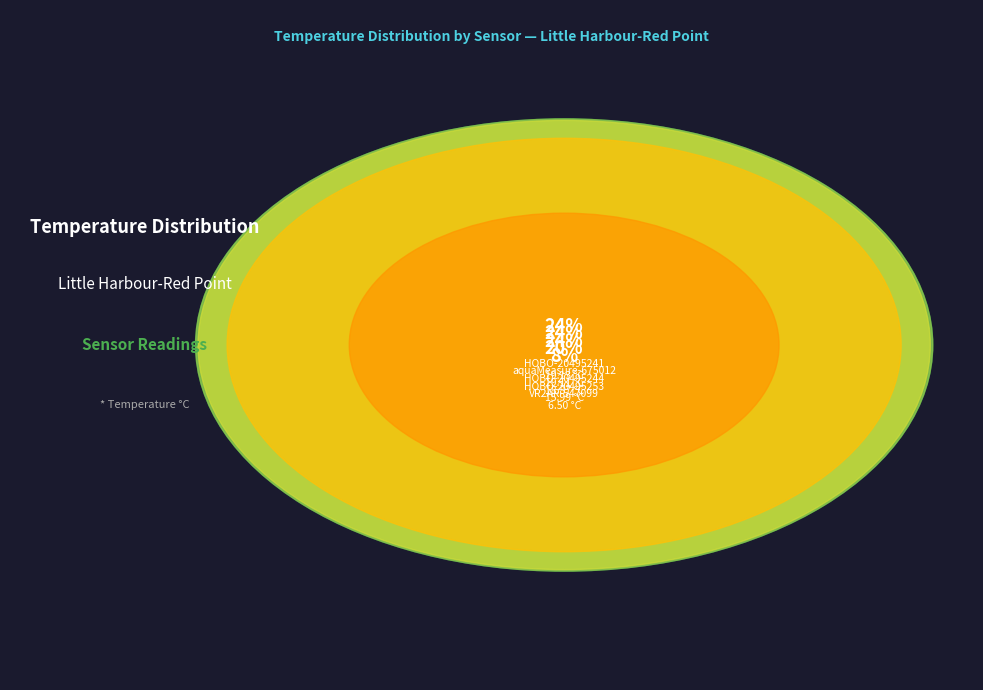

To the nearest percent, what is the average slice percentage?

20%